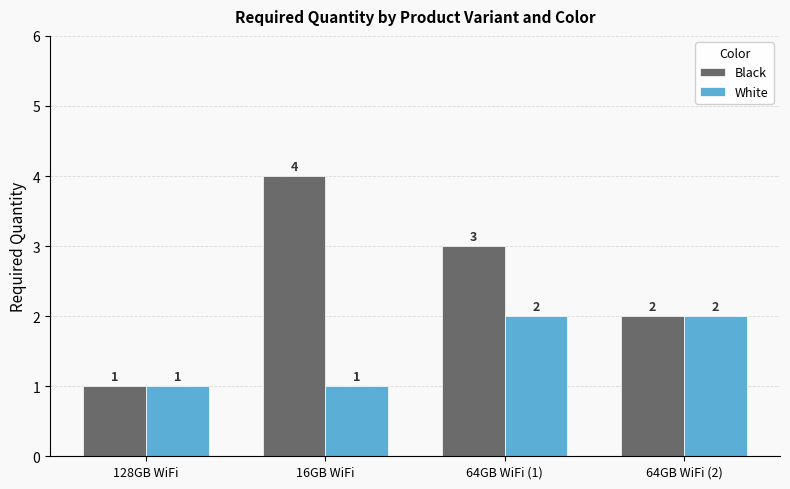

What is the total value across all series at 128GB WiFi?

2